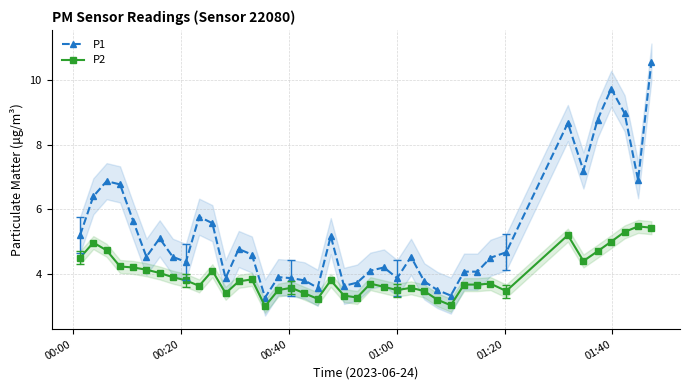

What is the highest value of the P2 series?

5.5